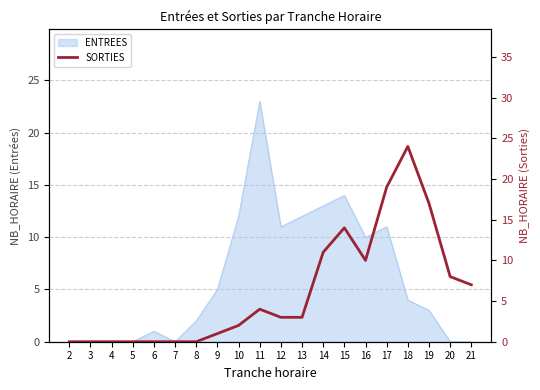

How many positive values are there?

13